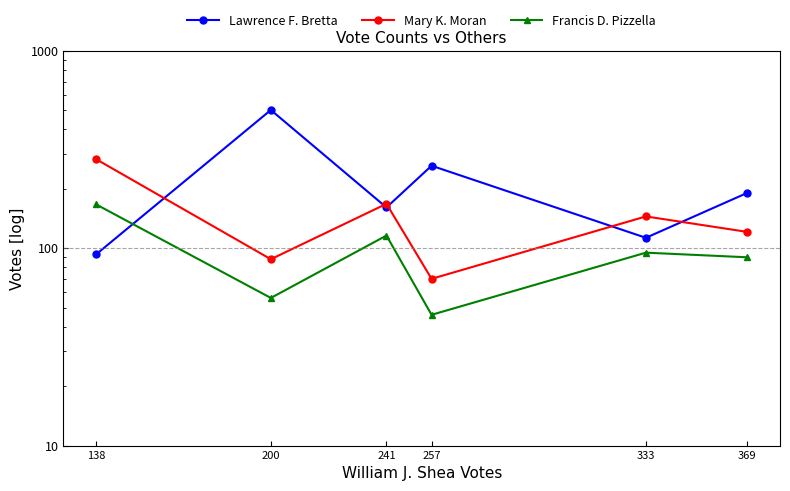

Which category has the lowest value in the Mary K. Moran series?

257